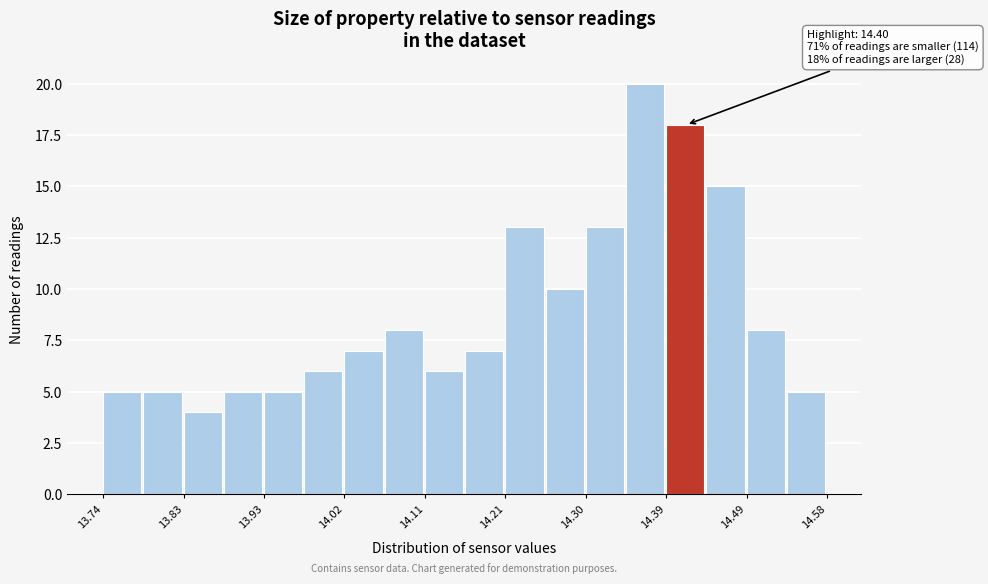

Which range on the x-axis has the tallest bar?

14.35 to 14.39